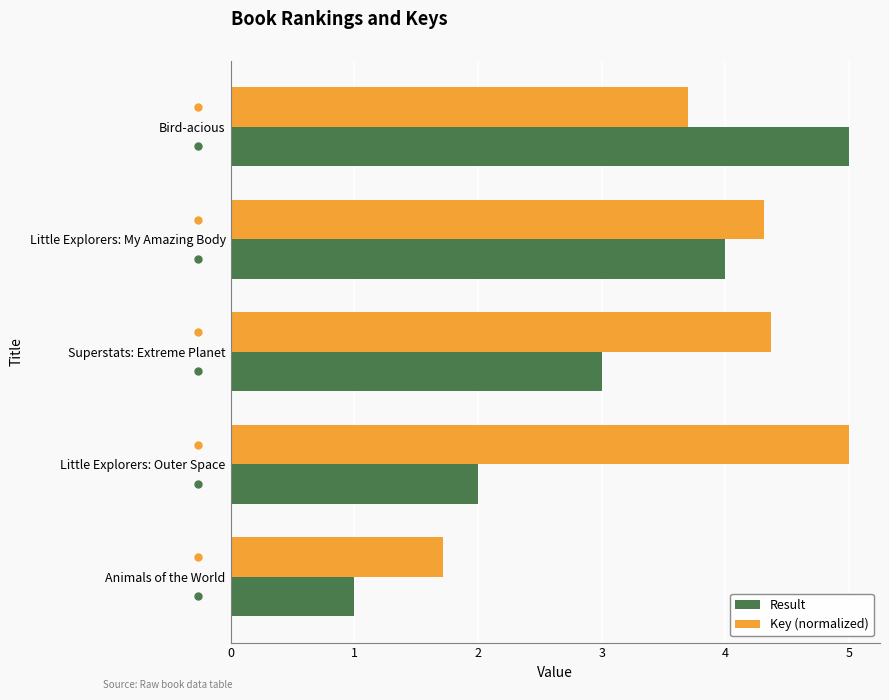

What is the highest value of the Result series?

5.0